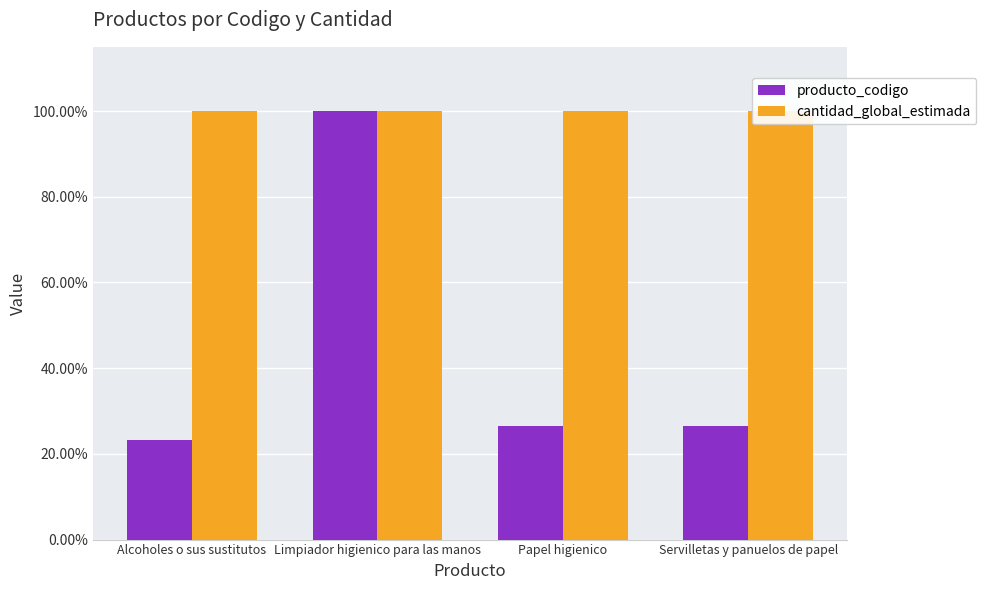

Is the value of producto_codigo at Alcoholes o sus sustitutos greater than the value of cantidad_global_estimada at Alcoholes o sus sustitutos?

No